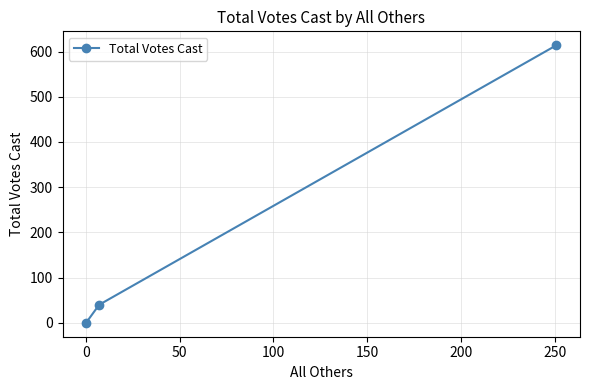

What is the maximum value shown in the chart?

614